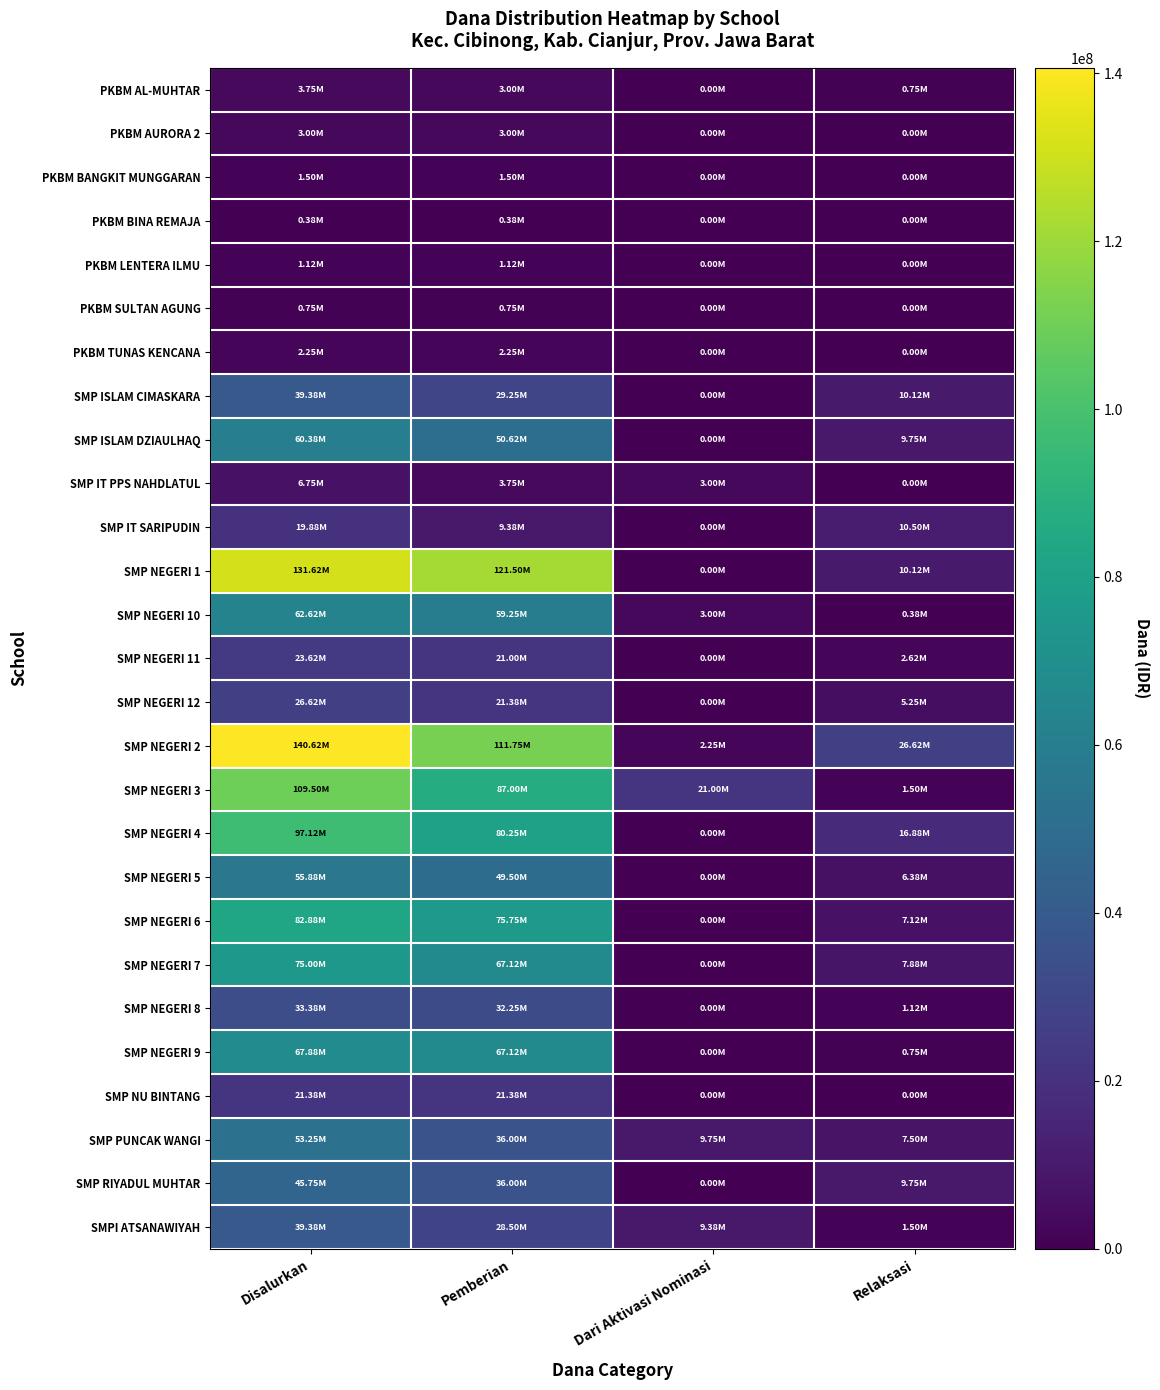

Between Relaksasi and Pemberian, which is larger?

Pemberian